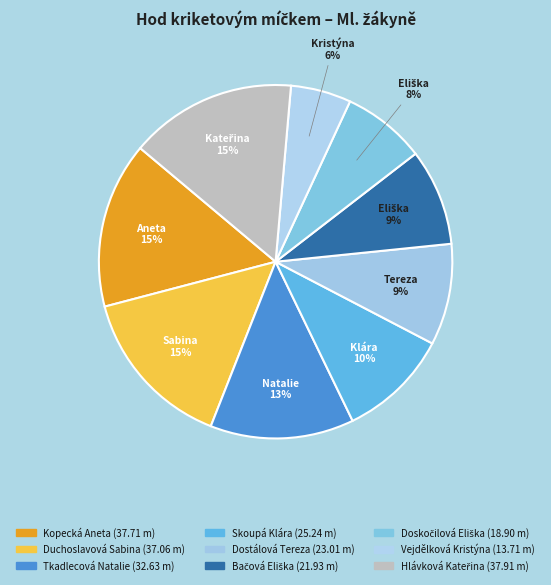

Rank the categories by value from highest to lowest.

Hlávková Kateřina, Kopecká Aneta, Duchoslavová Sabina, Tkadlecová Natalie, Skoupá Klára, Dostálová Tereza, Bačová Eliška, Doskočilová Eliška, Vejdělková Kristýna